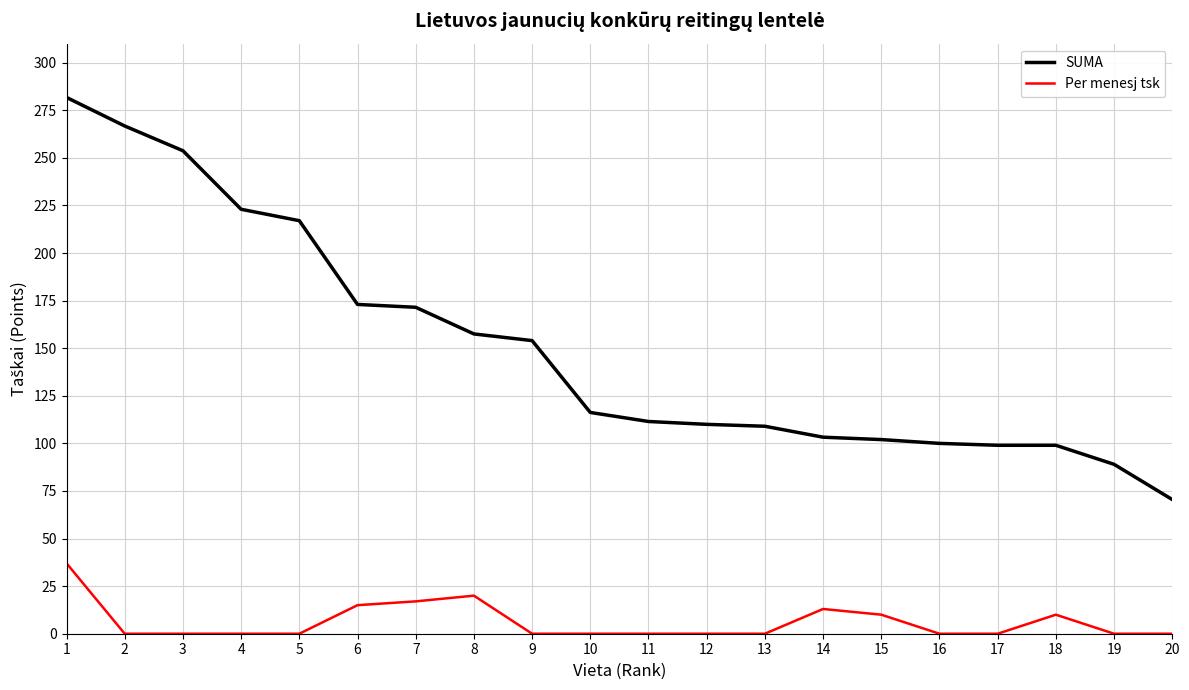

True or false: Per menesj tsk has a value of 10.0 at 18.

True